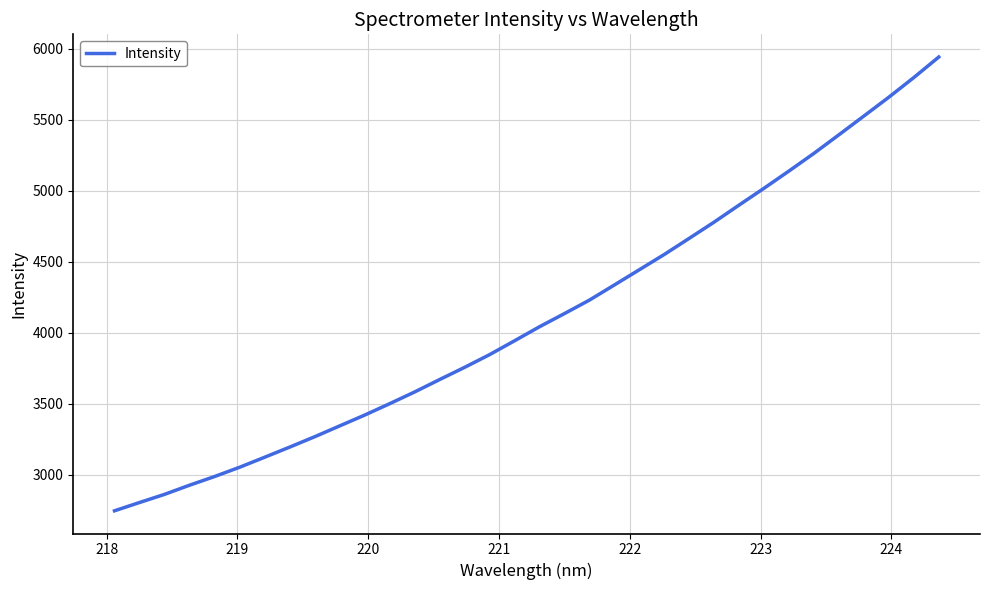

What is the difference between the second highest and minimum values?

3052.6